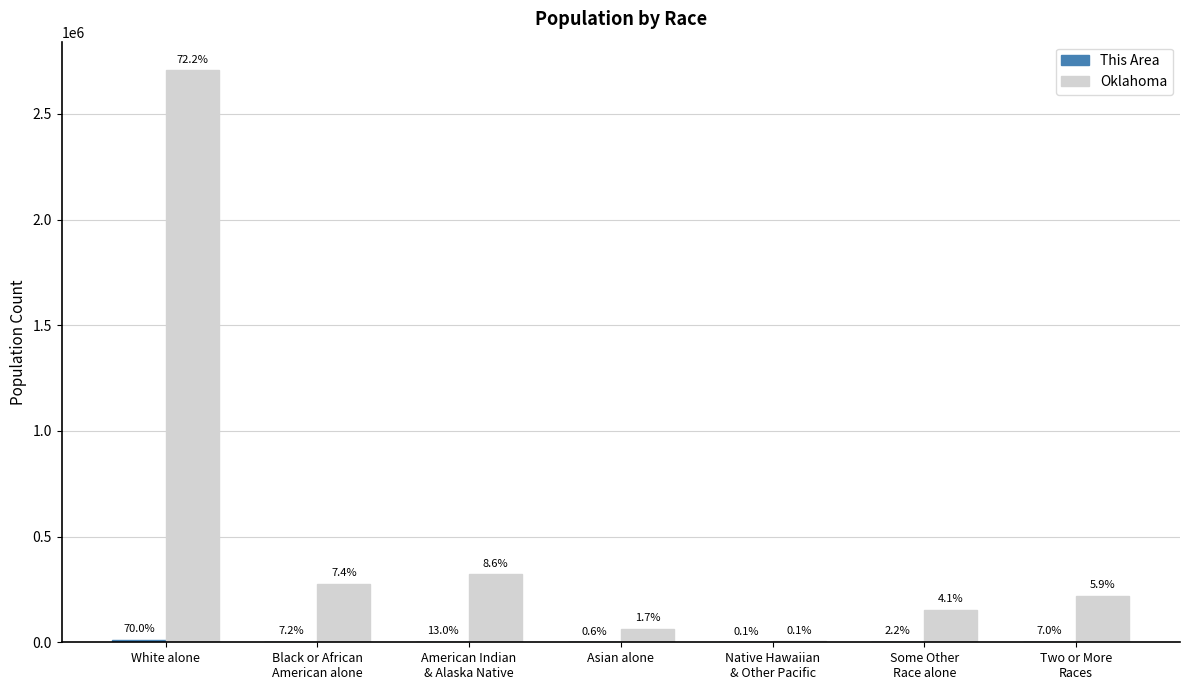

Is it true that Oklahoma equals 1792 at Native Hawaiian
& Other Pacific?

False